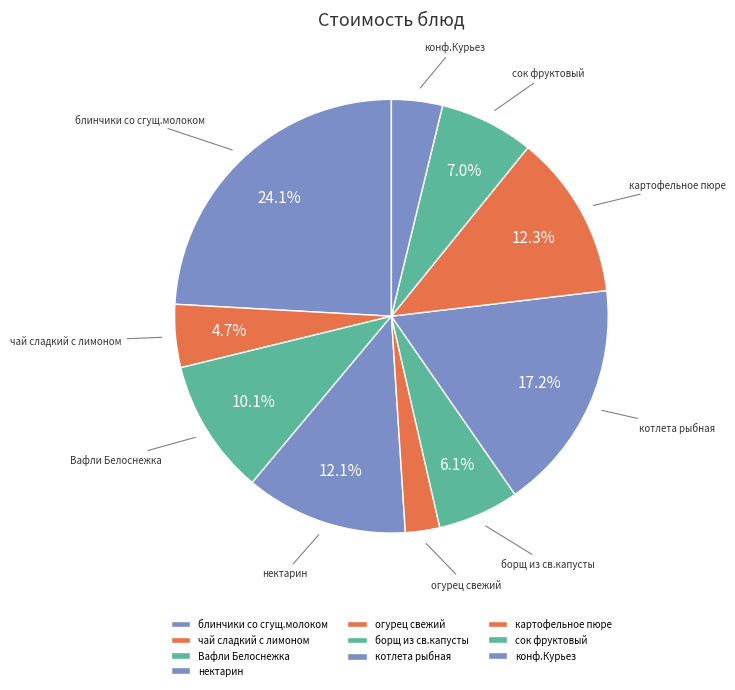

Between огурец свежий and конф.Курьез, which is larger?

конф.Курьез